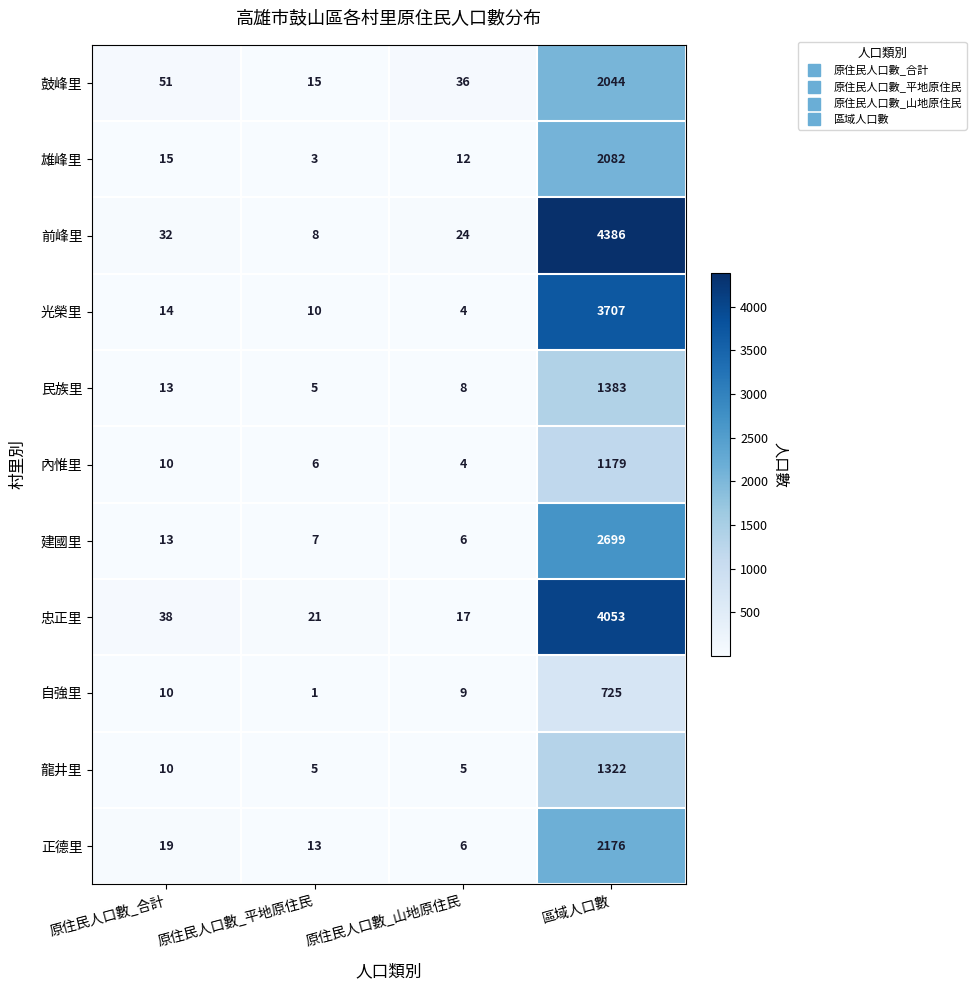

Which category has the lowest value across all series?

原住民人口數_平地原住民